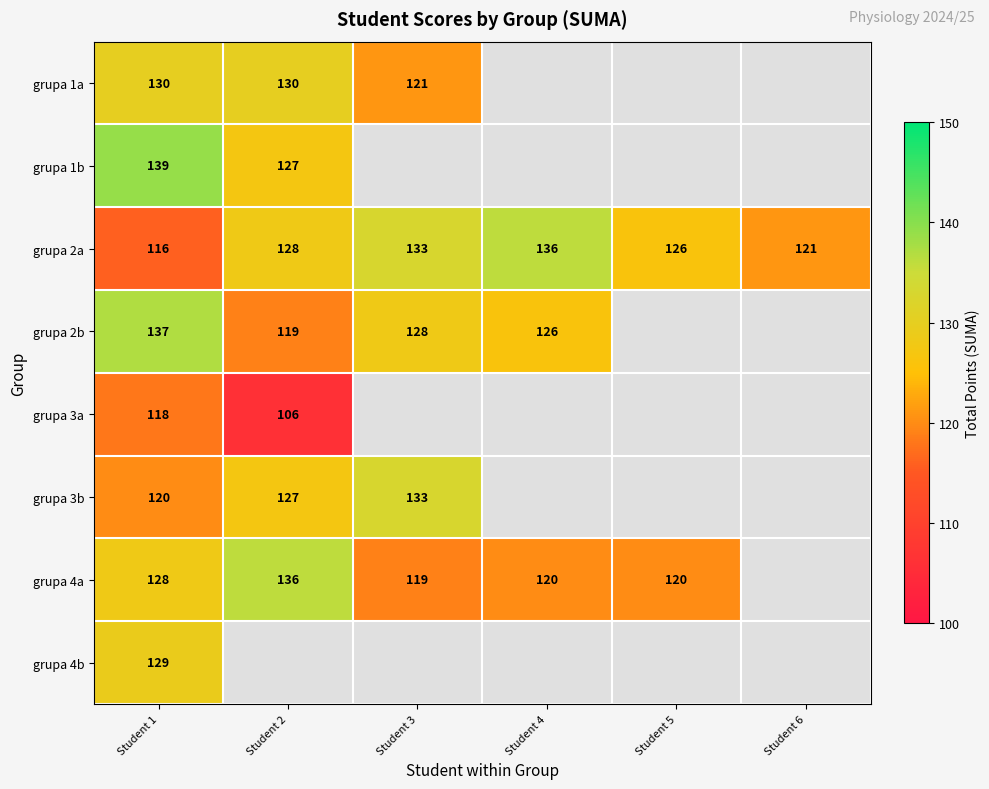

The value of grupa 2a at Student 1 is 116. True or false?

True